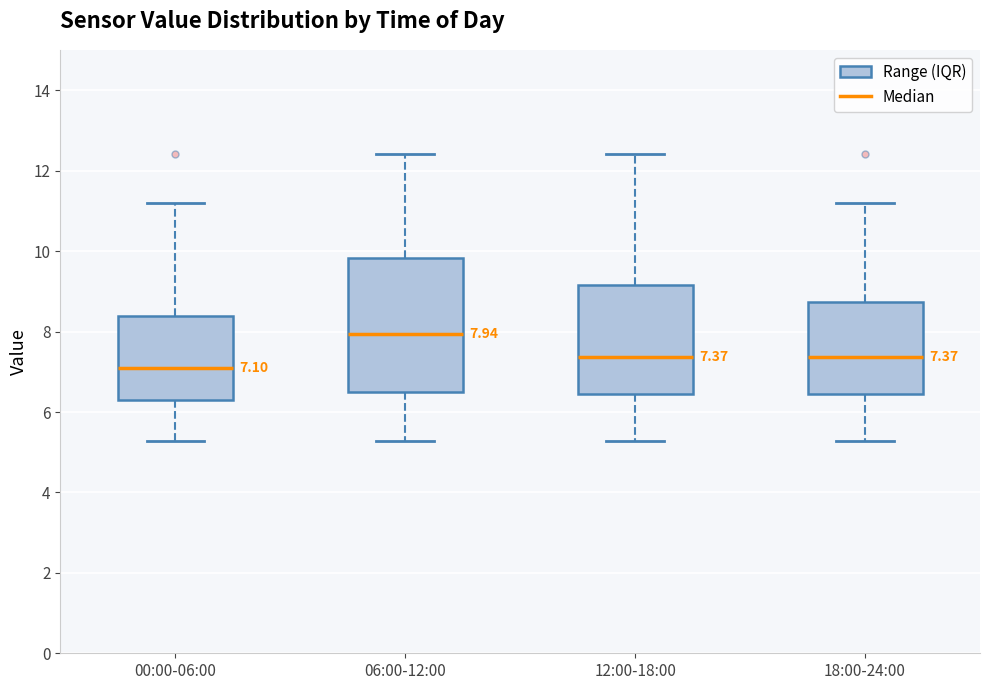

Which box is the tallest, from its lower edge to its upper edge?

06:00-12:00